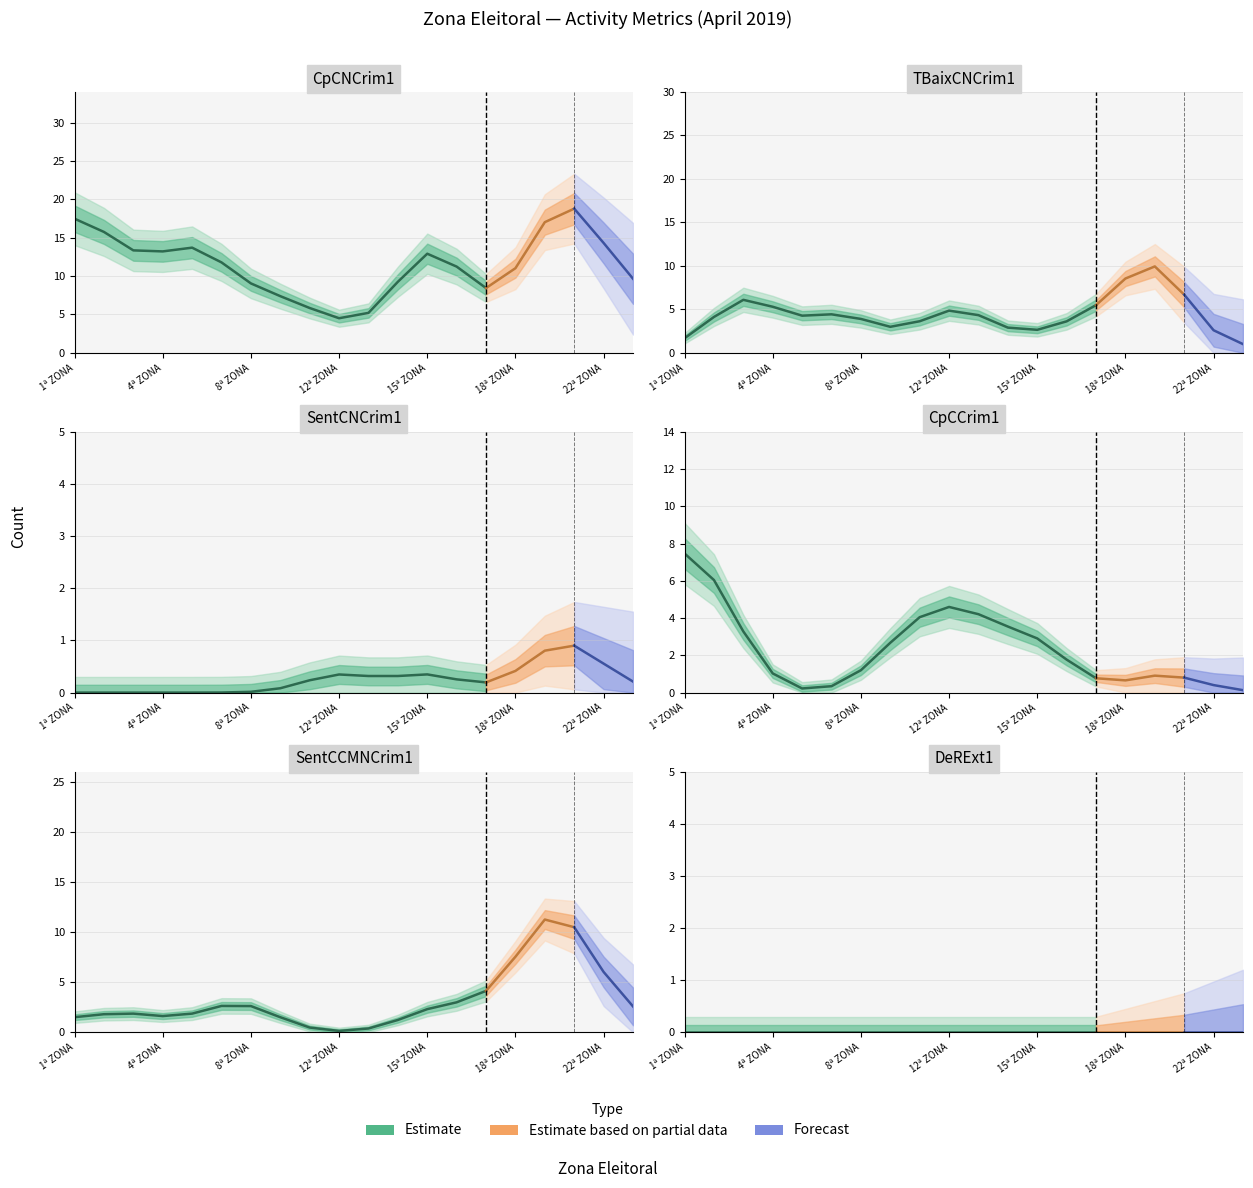

What is the label of the 10th point from the right?

13ª ZONA